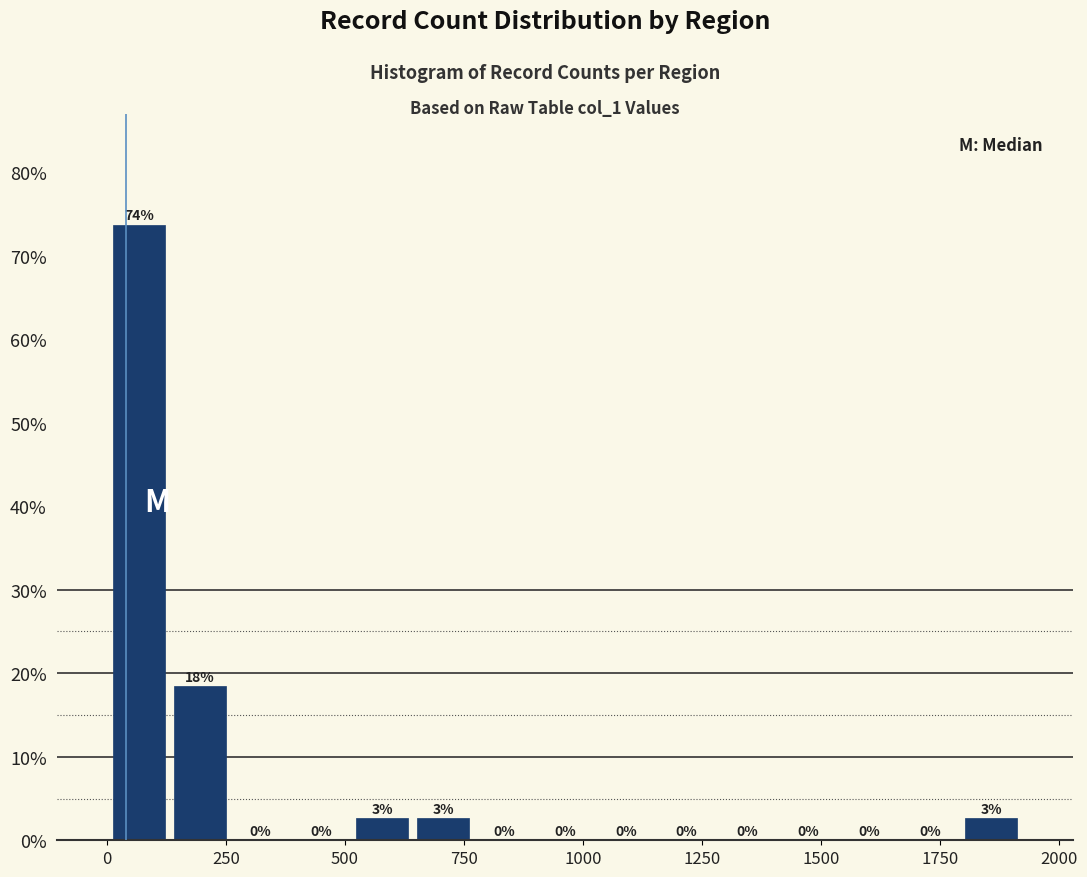

Read against the x-axis, roughly where is the centre of the tallest bar?

50